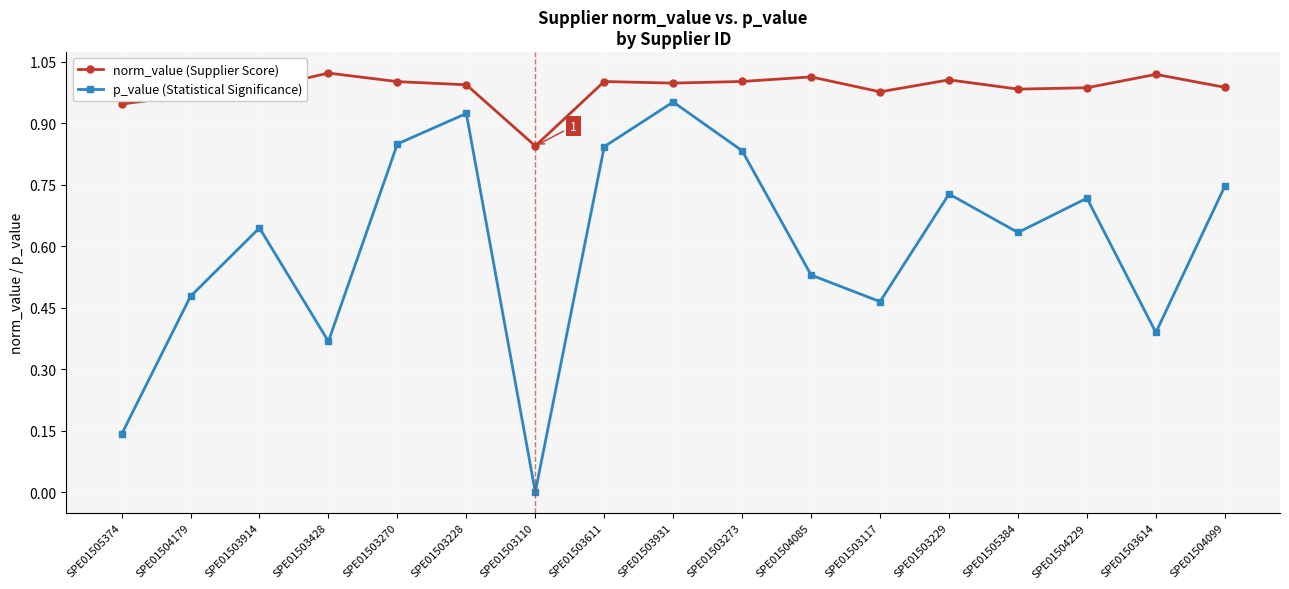

What is the difference between the highest and lowest values at SPE01503229?

0.3